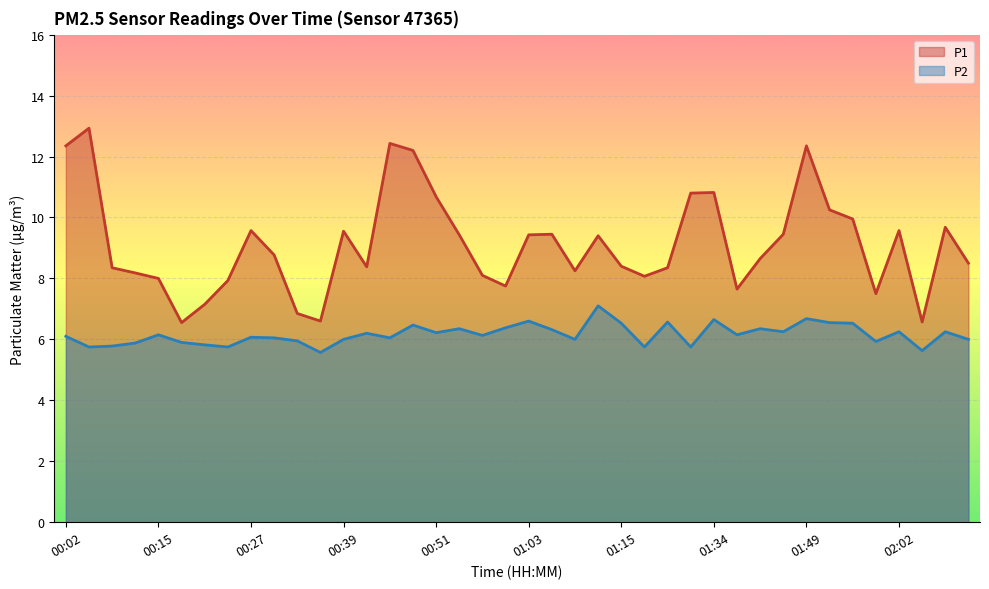

What is the difference between the highest and lowest values at 01:09?

2.2